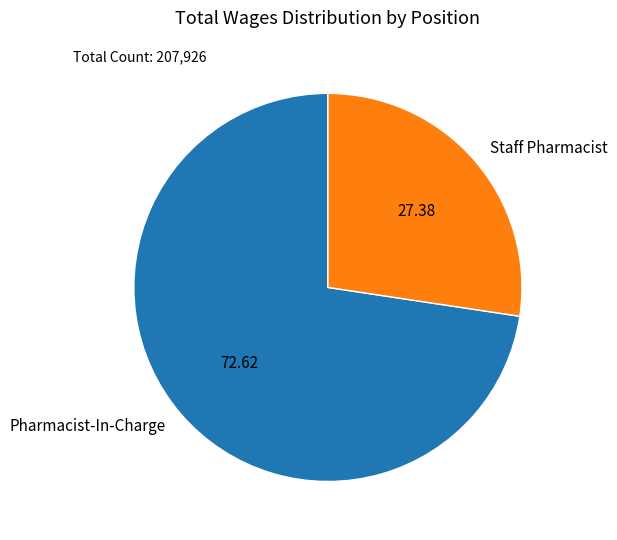

What is the ratio of the value at Staff Pharmacist to the value at Pharmacist-In-Charge?

0.4